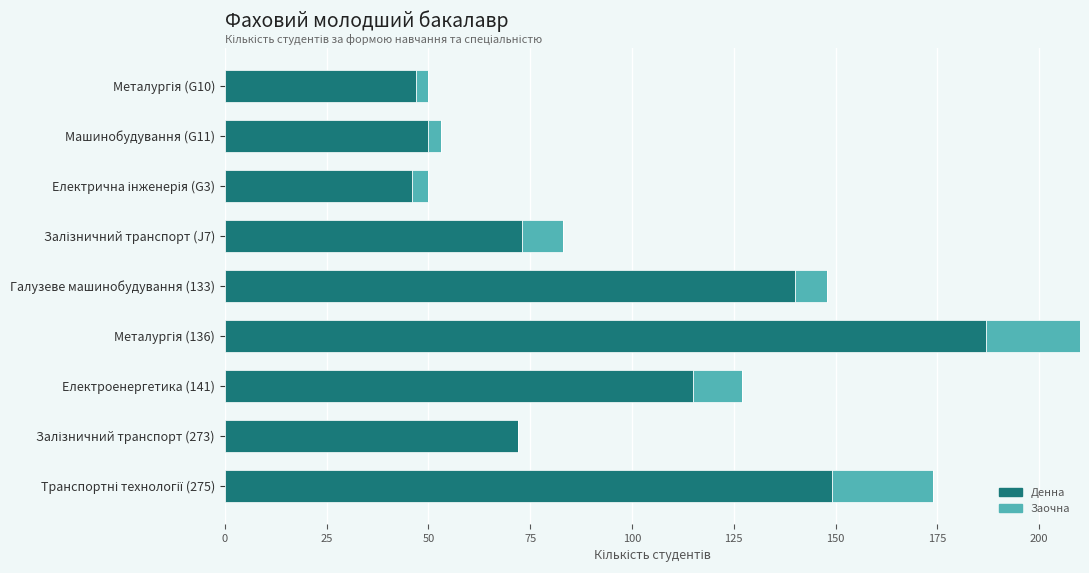

Count the number of categories in the chart.

9